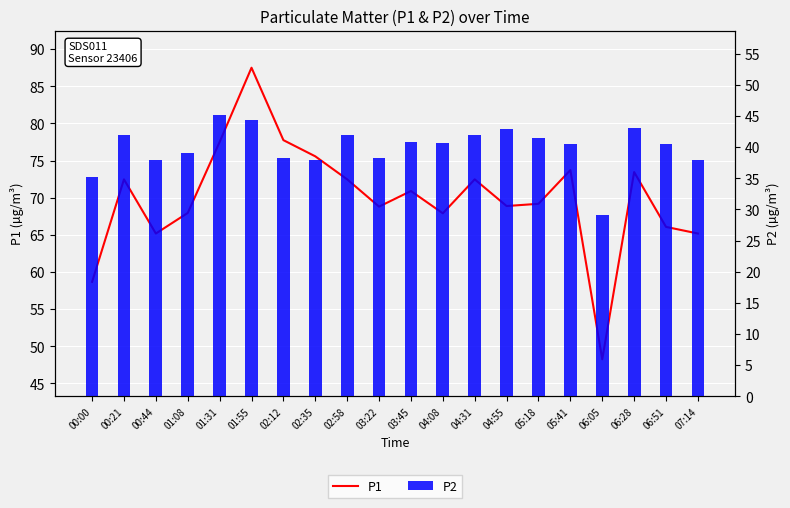

What is the sum of the P1 values at 01:08 and 00:00?

126.6